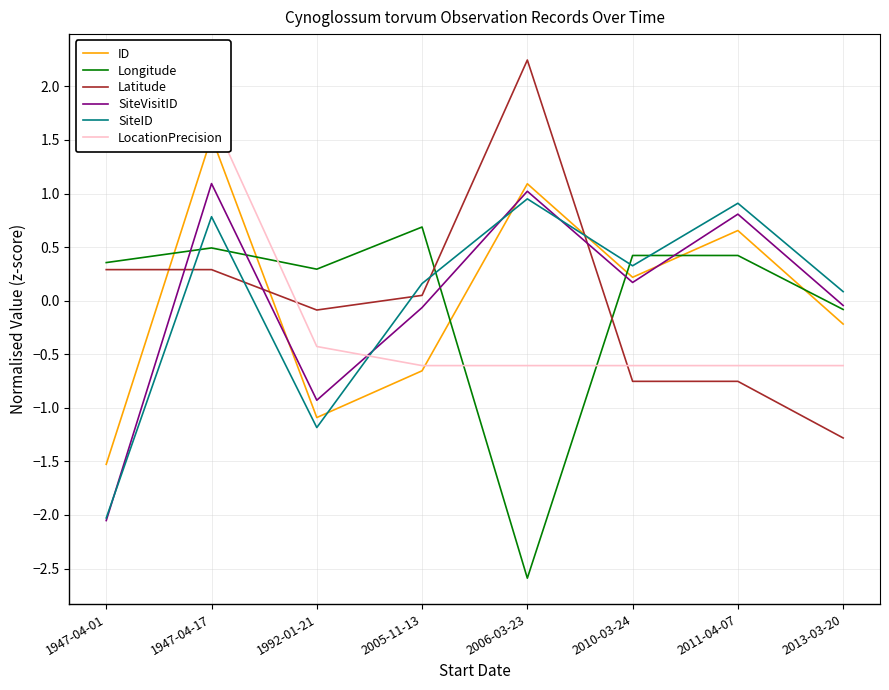

Rank the series at 2005-11-13 from highest to lowest value.

Longitude, SiteID, Latitude, SiteVisitID, LocationPrecision, ID